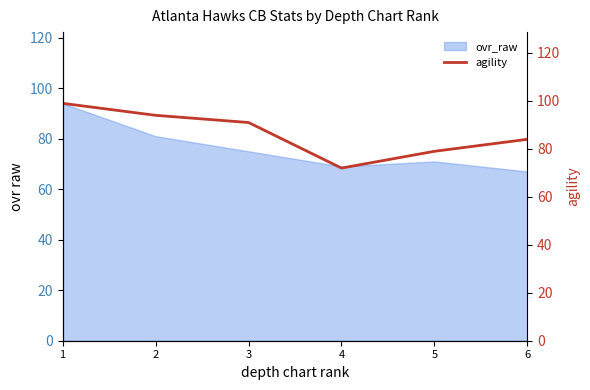

Count the values in the range 79 to 94.

4